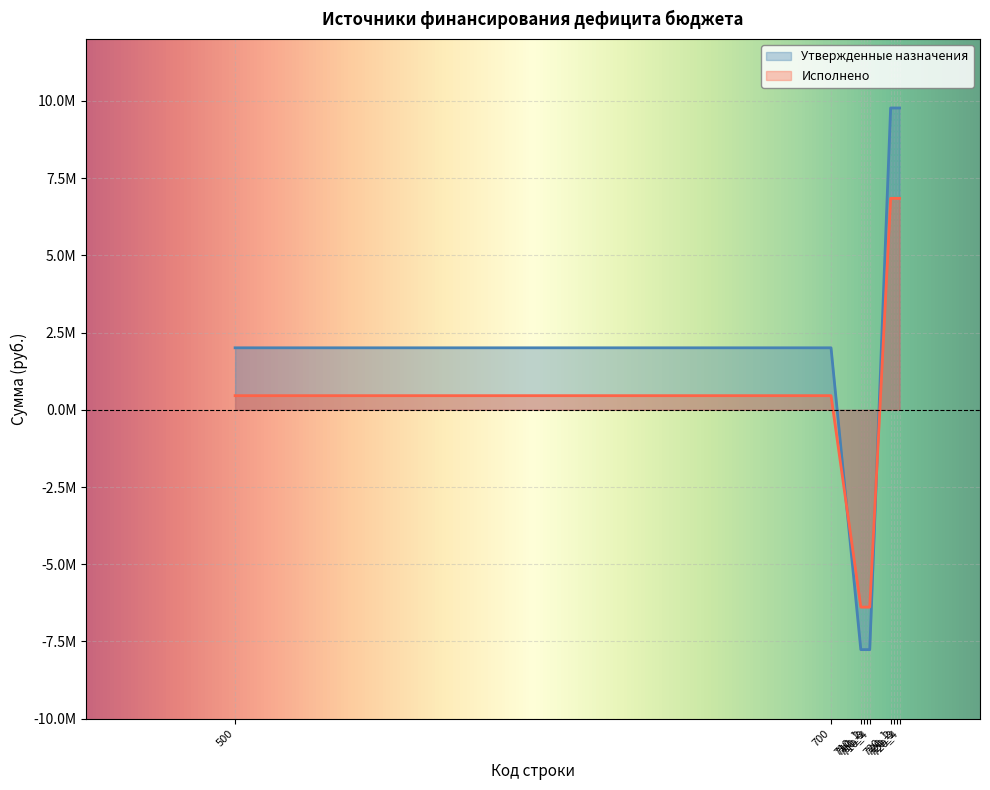

How many values in the Утвержденные назначения series are below 2006000?

4